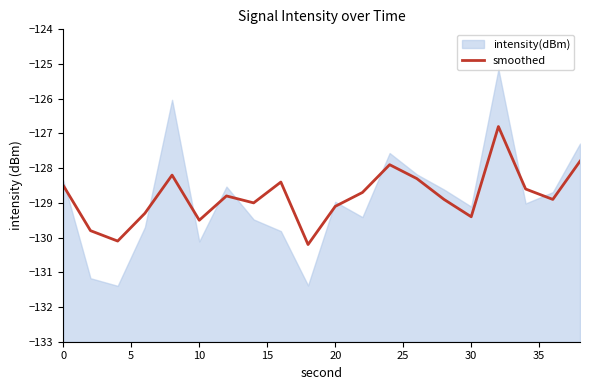

True or false: smoothed has a value of -129.4 at 30.

True